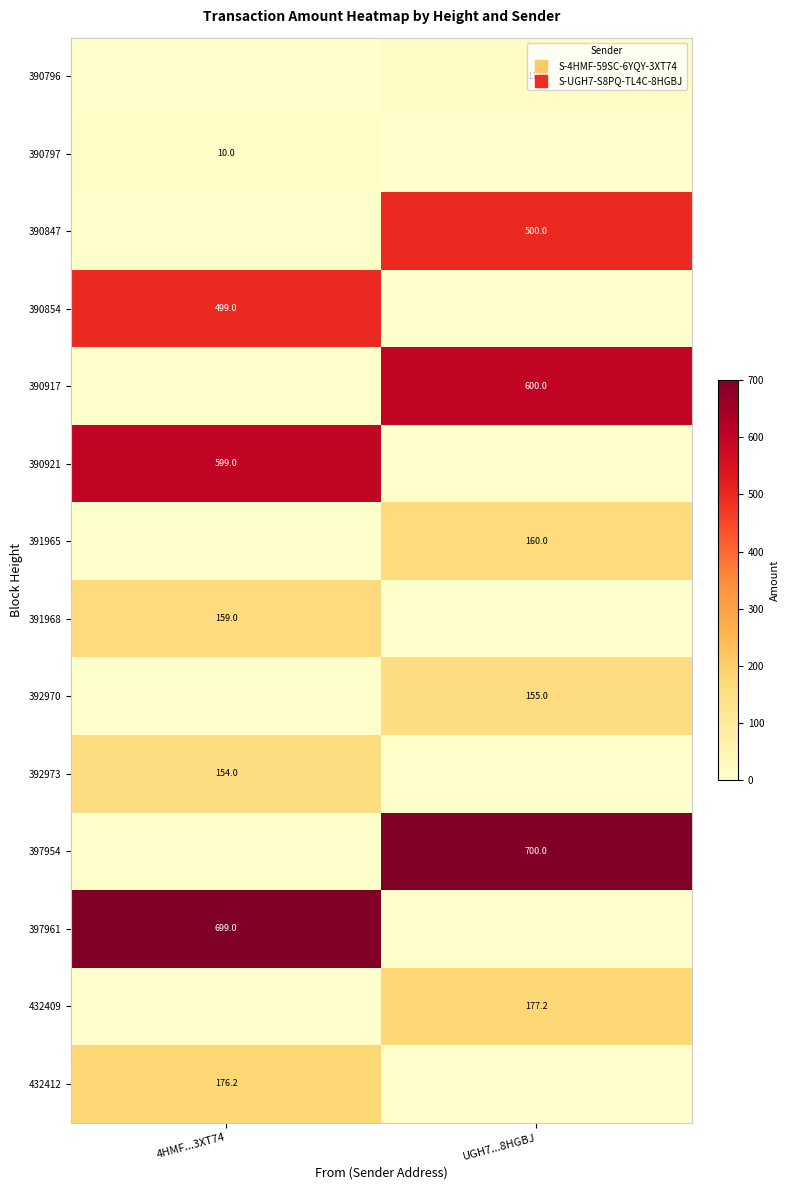

Count the 390921 values in the range 0 to 599.

2